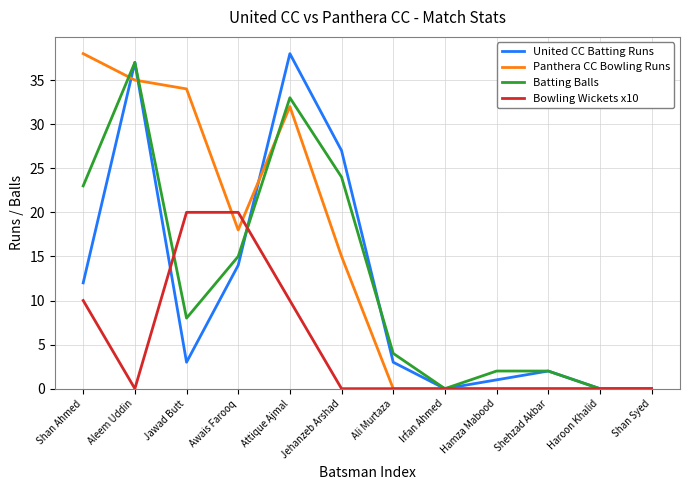

What position from the left is Ali Murtaza?

7